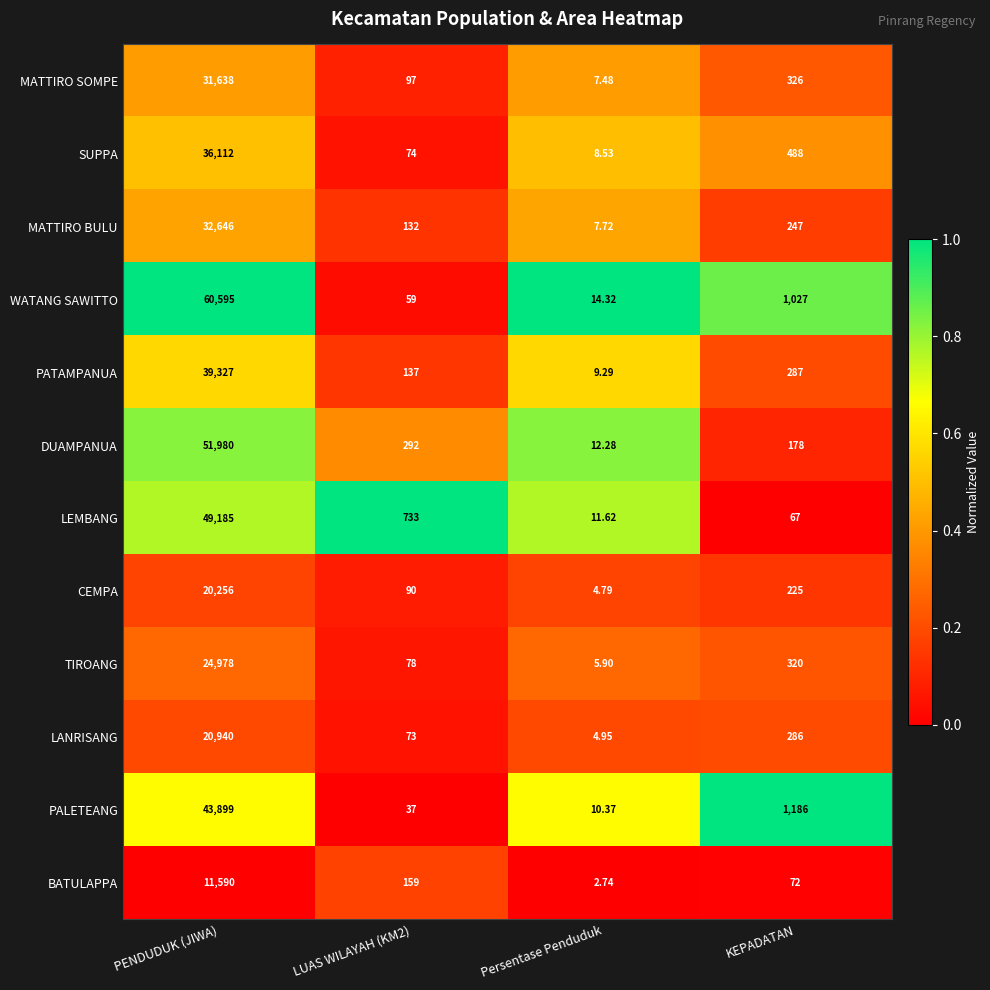

Which series changed the most between PENDUDUK (JIWA) and LUAS WILAYAH (KM2)?

WATANG SAWITTO